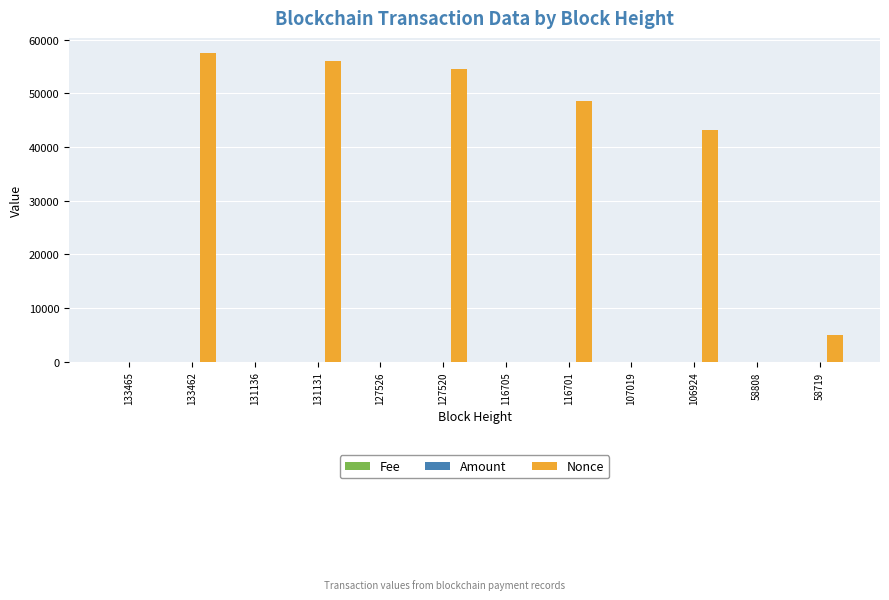

Which series has the largest total across all categories?

Nonce